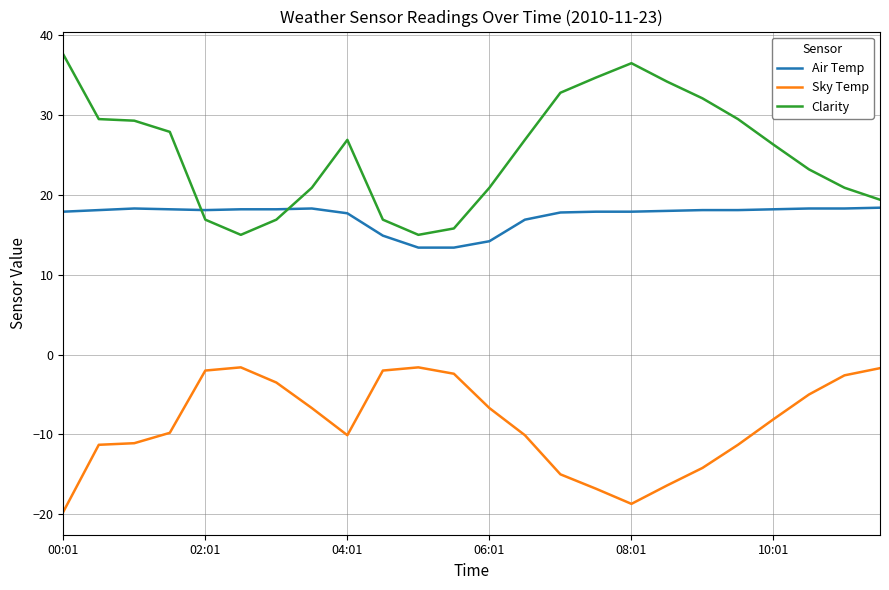

What is the difference between the maximum and minimum values in the Air Temp series?

5.0